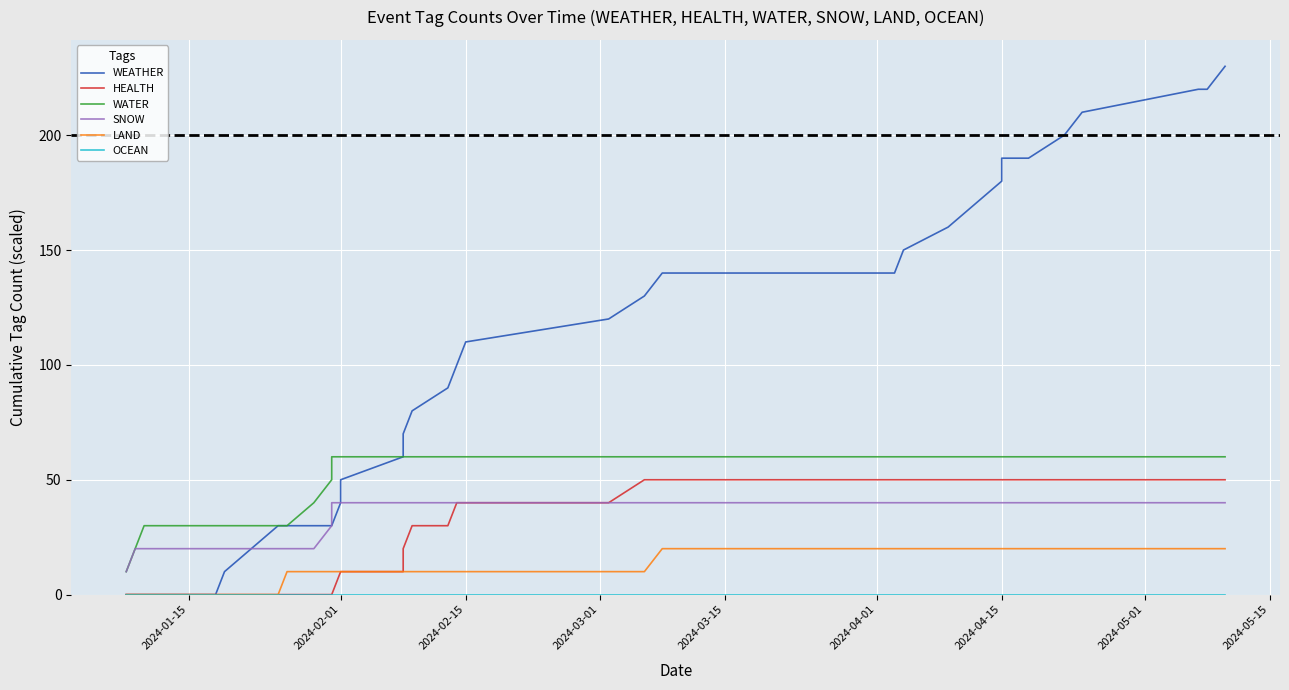

Count the number of data series in this chart.

6